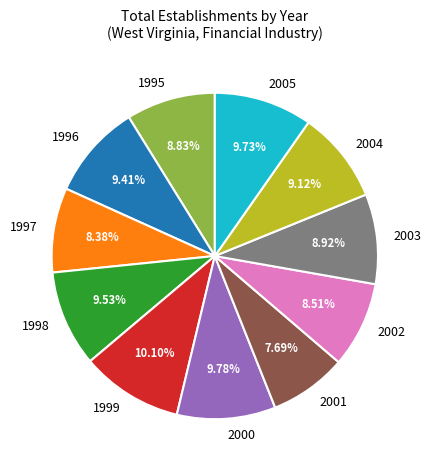

Is there a majority slice in this chart?

No